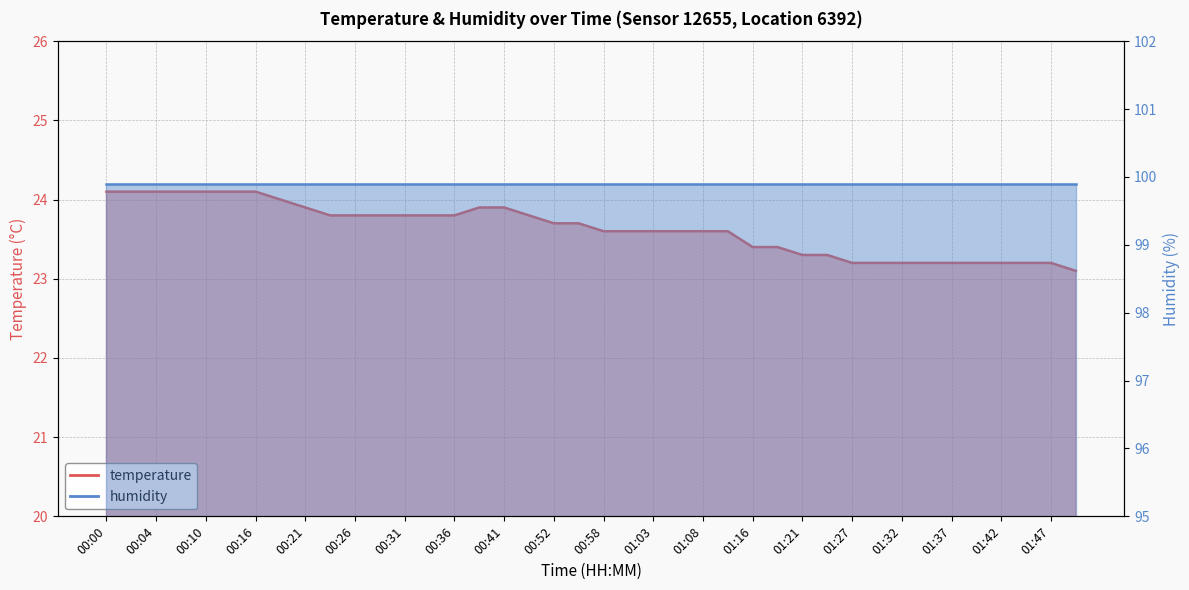

What is the minimum value shown in the chart?

23.1